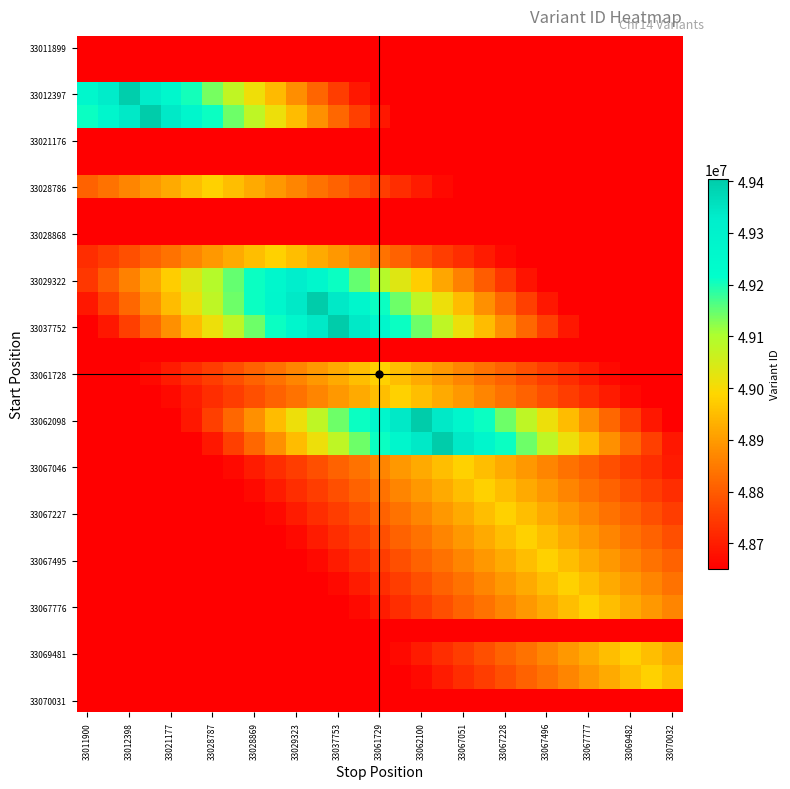

At which category is the sum across all series the highest?

33062100